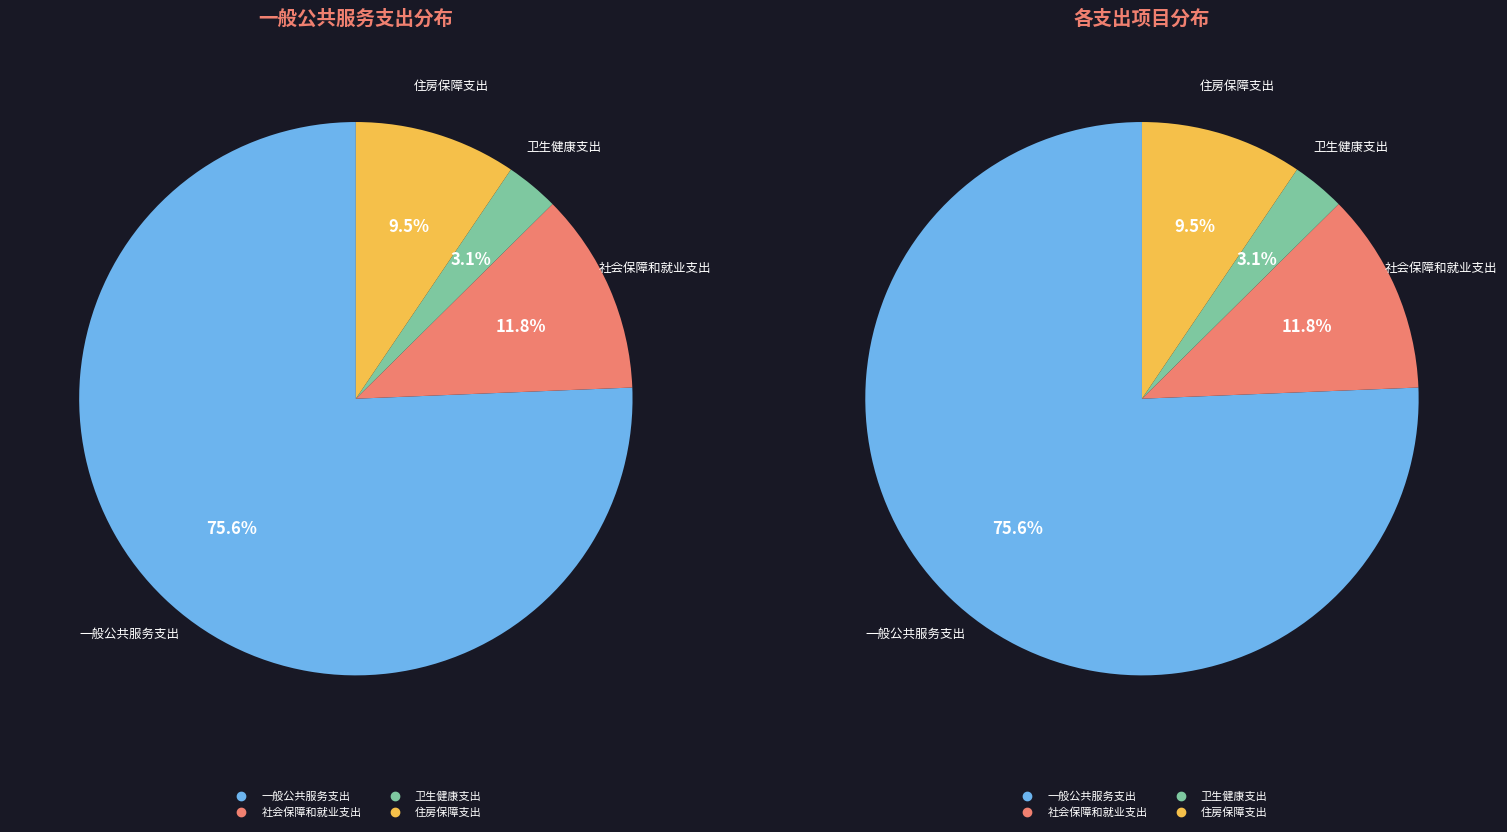

What is the majority slice?

一般公共服务支出